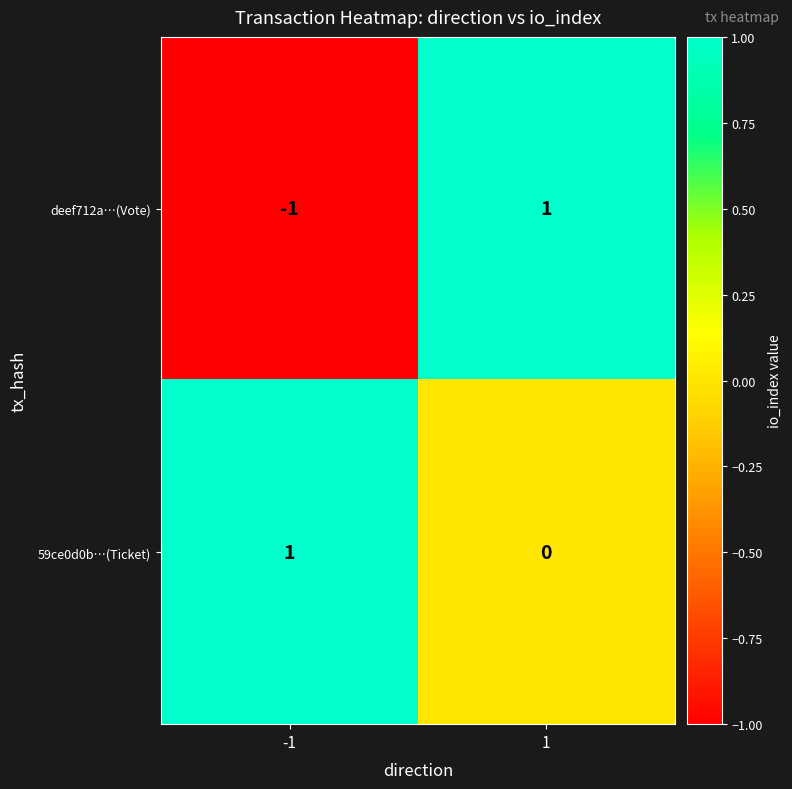

What is the maximum value shown in the chart?

1